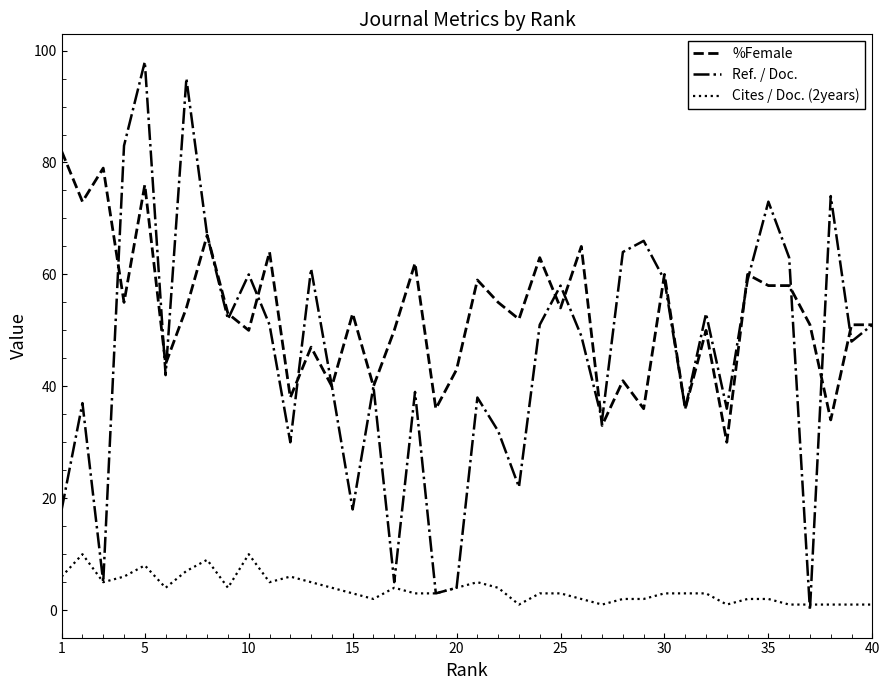

Which series has the largest total across all categories?

%Female